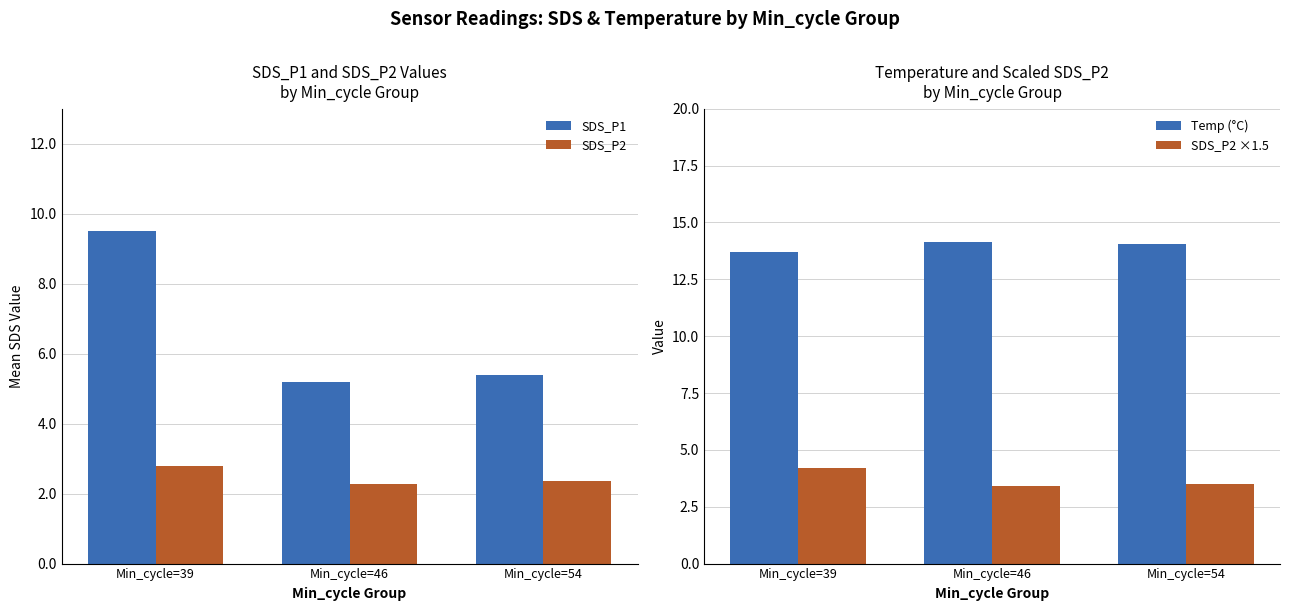

Which category has the highest value in the Temp (°C) series?

Min_cycle=46